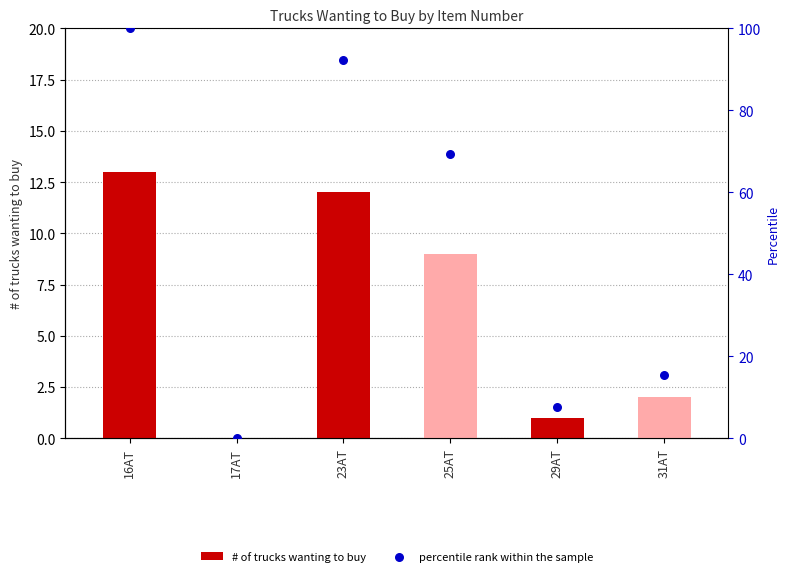

At how many categories does at least one series exceed 29?

3